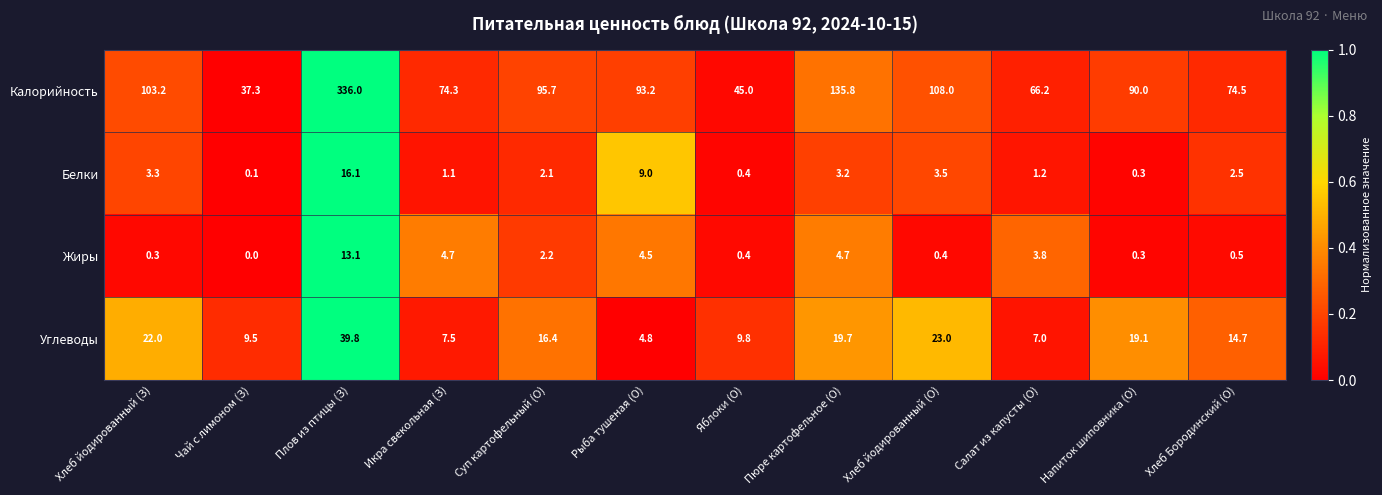

The Углеводы series shows 20.2 at Хлеб Бородинский (О). True or false?

False